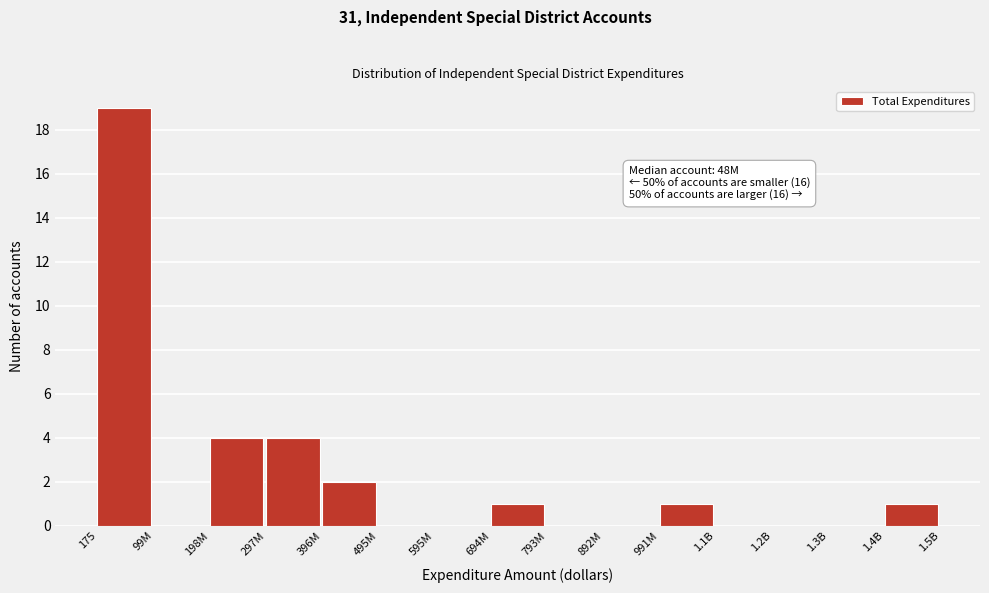

Reading left to right, what are all the values shown in this chart?

175=19	99M=0	198M=4	297M=4	396M=2	495M=0	595M=0	694M=1	793M=0	892M=0	991M=1	1.1B=0	1.2B=0	1.3B=0	1.4B=1